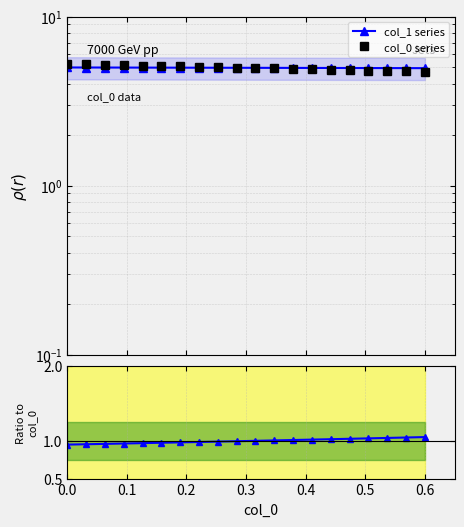

True or false: col_0 series and Ratio col_1/col_0 cross at least once.

False